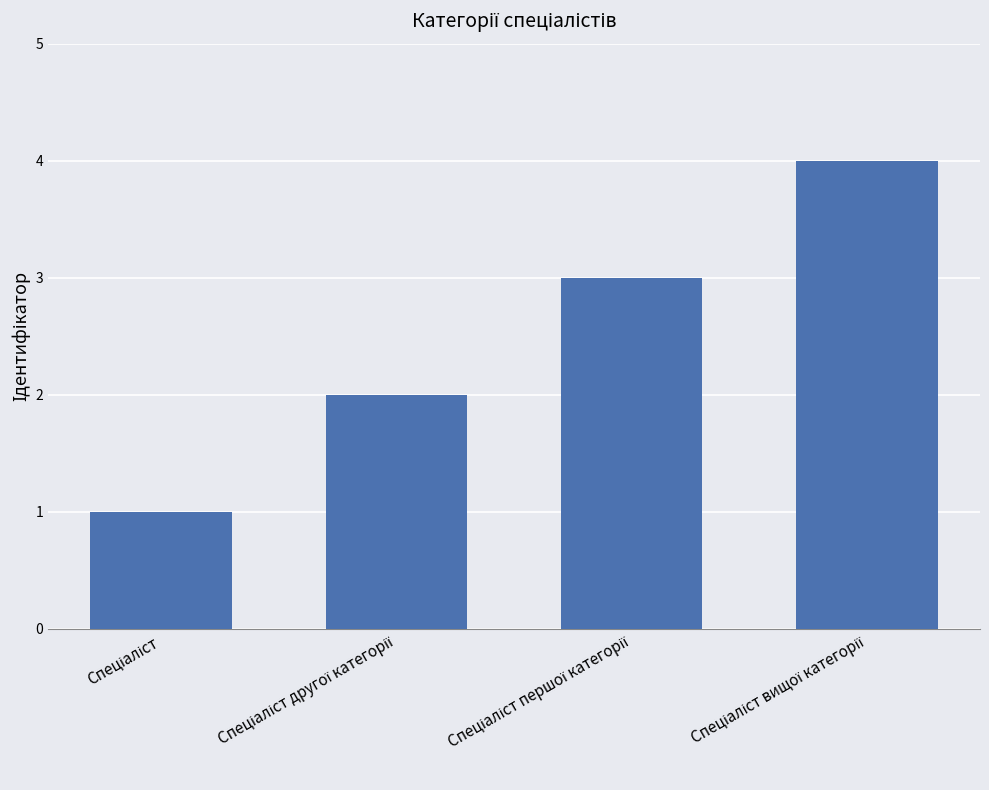

What is the difference between the maximum and minimum values?

3